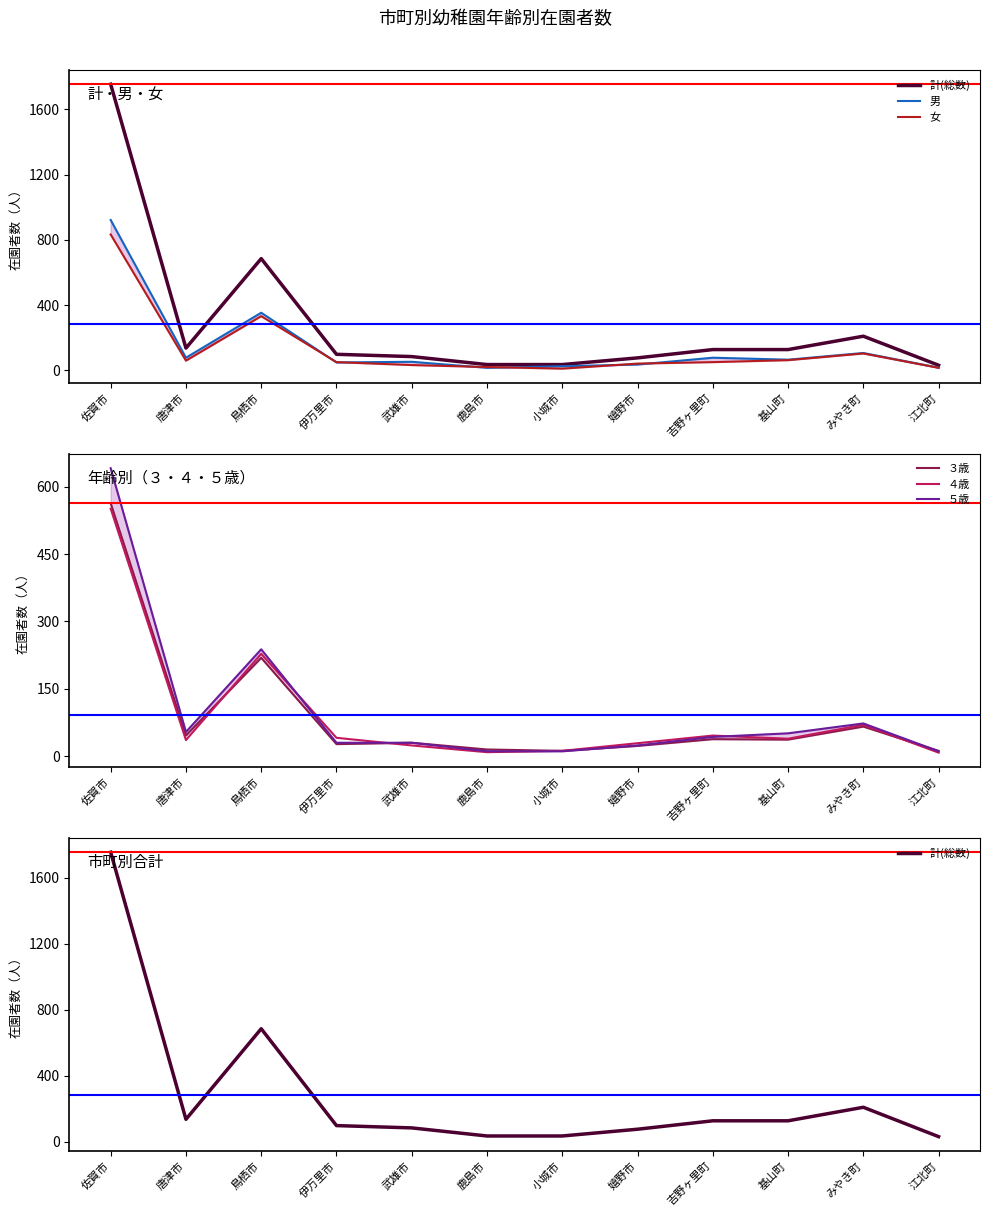

Where is the first local maximum for 女?

鳥栖市